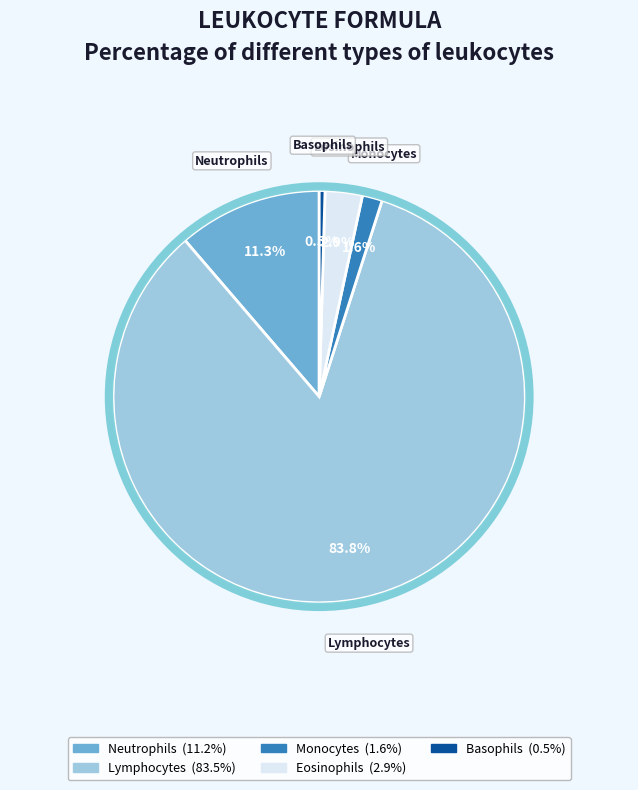

Is there a majority slice in this chart?

Yes